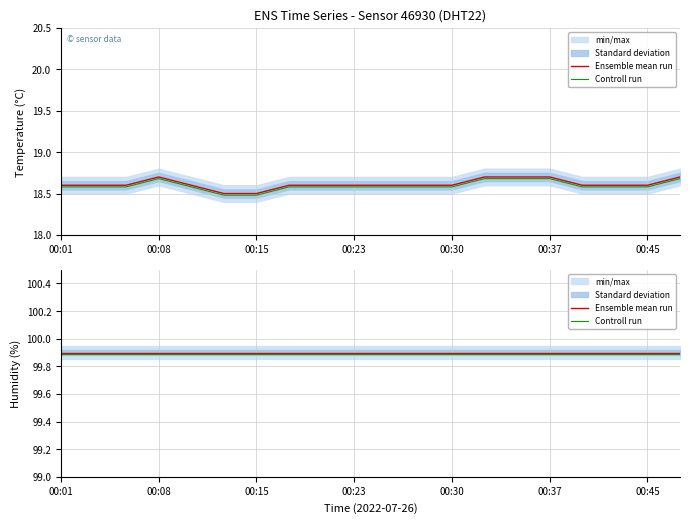

What is the label of the 14th point from the right?

00:15